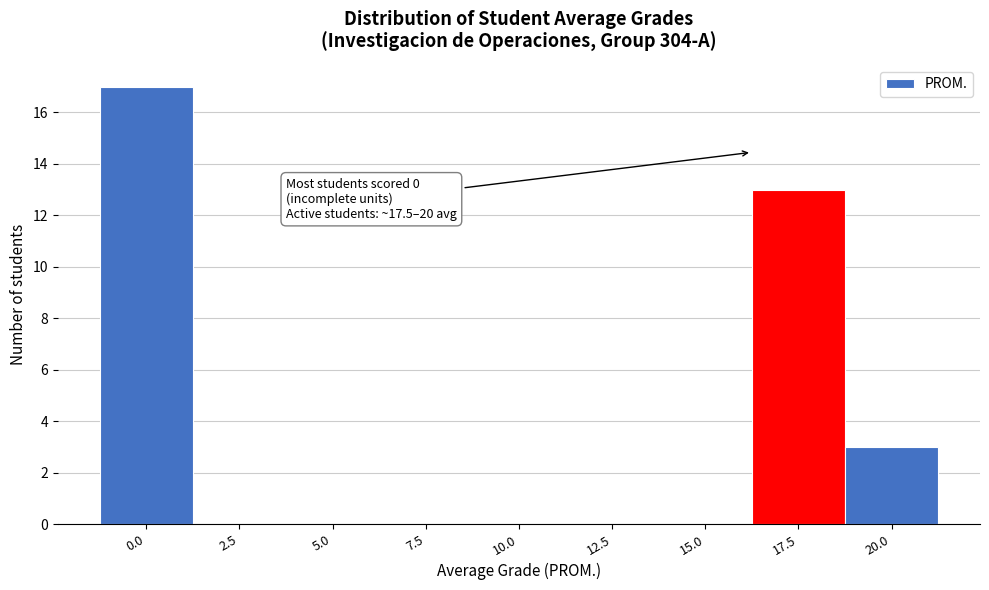

Reading right to left, what are all the values shown in this chart?

20.0=3	17.5=13	15.0=0	12.5=0	10.0=0	7.5=0	5.0=0	2.5=0	0.0=17